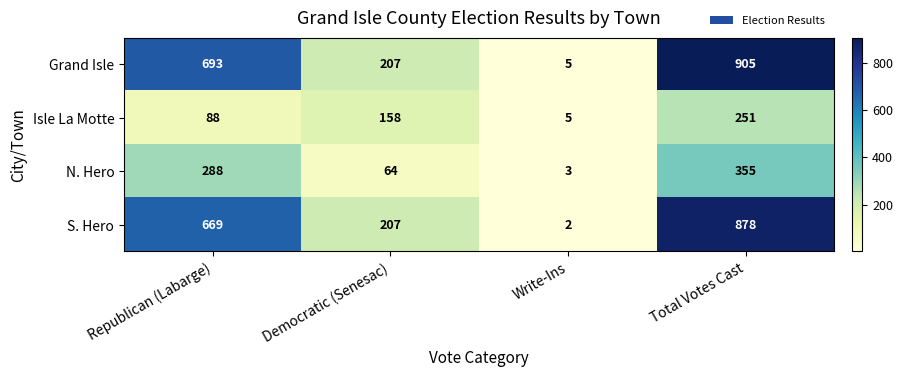

What is the difference between the S. Hero values at Total Votes Cast and Republican (Labarge)?

209